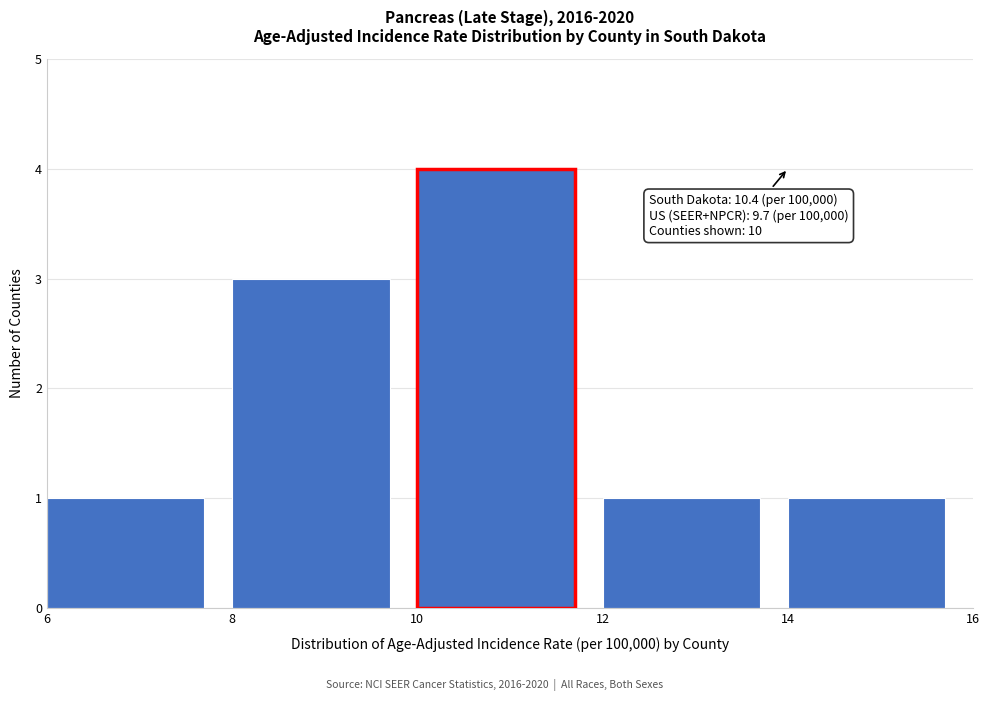

Which range on the x-axis has the tallest bar?

10 to 12